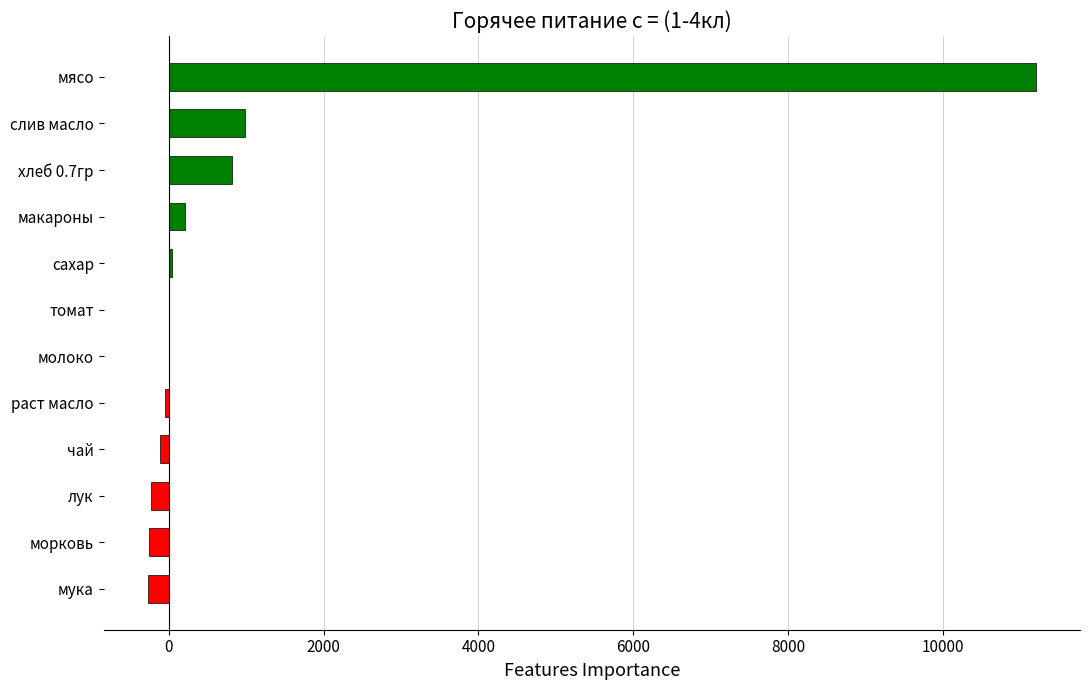

Between макароны and морковь, which is larger?

макароны